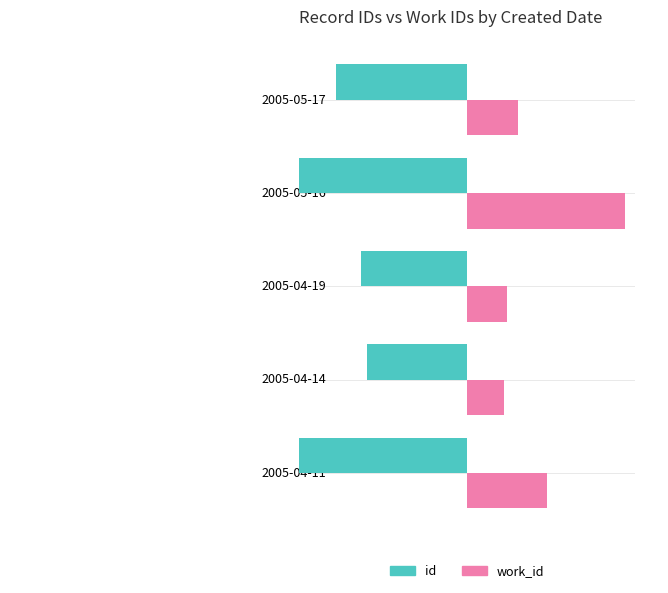

How many values in the id series exceed -171?

2